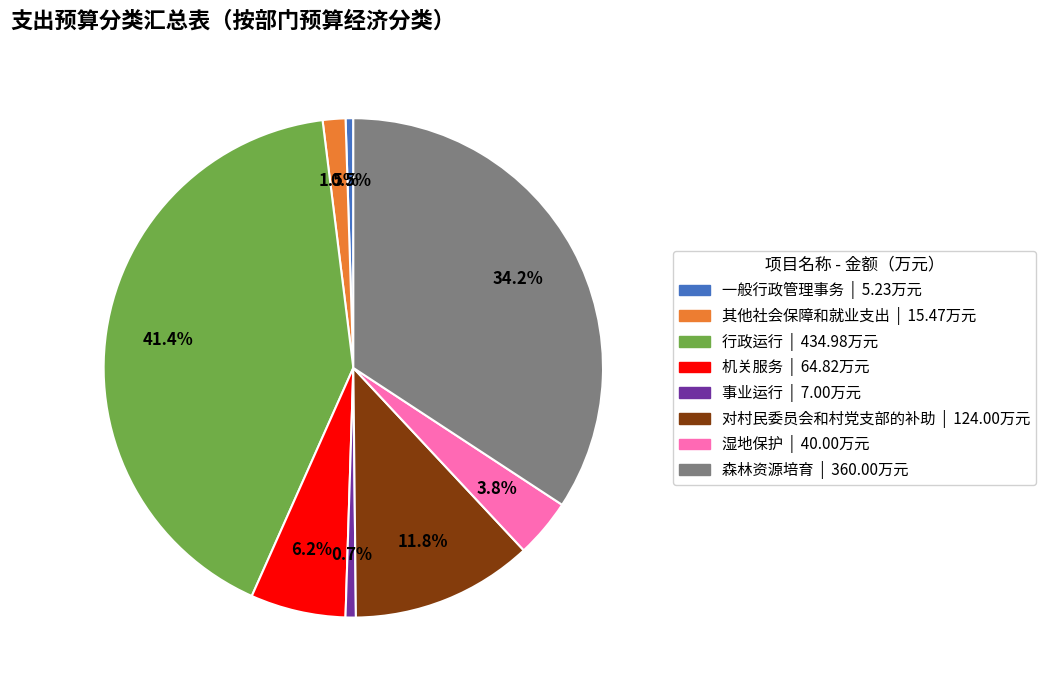

What is the largest slice in the pie chart?

行政运行